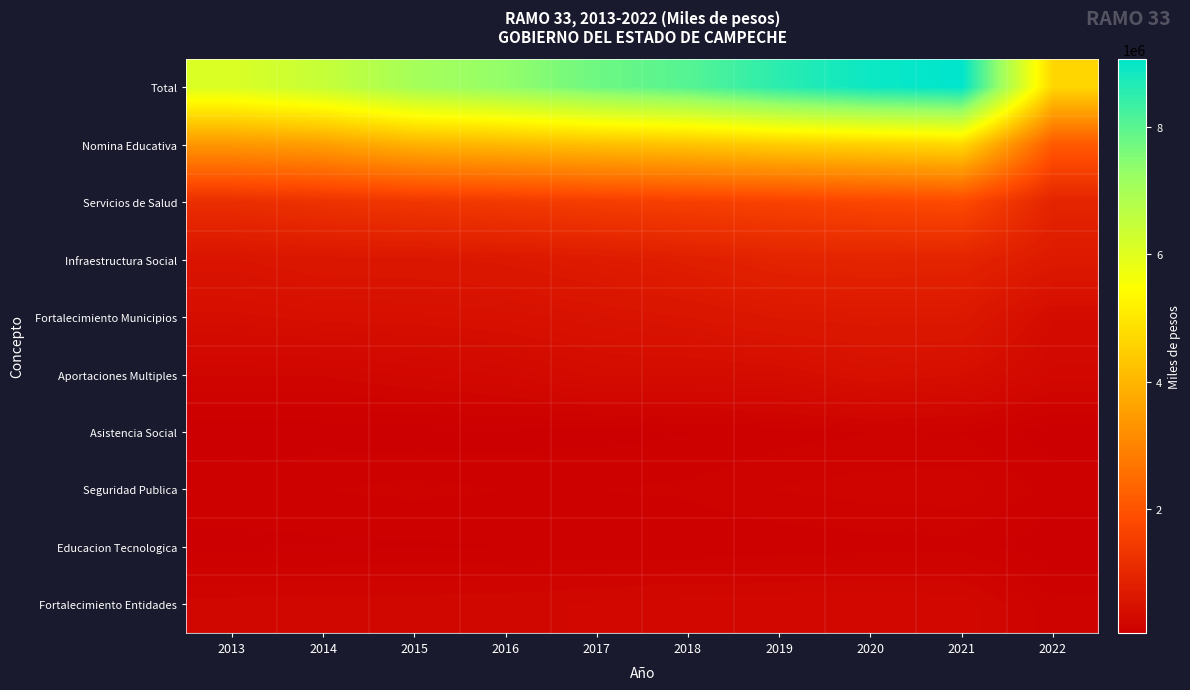

Reading left to right, what are all the values shown in this chart?

Total: 2013=6112209	2014=6459623	2015=7034059	2016=7324461	2017=7754235	2018=8046079	2019=8547439	2020=8910170	2021=9067377	2022=4653954
Nomina Educativa: 2013=3391451	2014=3537600	2015=3933985	2016=4069313	2017=4205385	2018=4288575	2019=4483840	2020=4586765	2021=4719881	2022=2139093
Servicios de Salud: 2013=1150508	2014=1243895	2015=1355593	2016=1426952	2017=1507240	2018=1572138	2019=1622431	2020=1724232	2021=1811486	2022=907832
Infraestructura Social: 2013=548719	2014=603181	2015=610952	2016=640101	2017=710789	2018=785475	2019=903973	2020=923873	2021=911293	2022=683215
Fortalecimiento Municipios: 2013=398379	2014=432746	2015=438673	2016=462144	2017=508306	2018=555476	2019=631798	2020=654334	2021=648440	2022=347913
Aportaciones Multiples: 2013=205553	2014=205970	2015=243722	2016=276784	2017=354238	2018=352629	2019=373156	2020=461652	2021=413938	2022=256739
Asistencia Social: 2013=65581	2014=71889	2015=73146	2016=76454	2017=80260	2018=91988	2019=112476	2020=129231	2021=127680	2022=68344
Seguridad Publica: 2013=119855	2014=130291	2015=140219	2016=130579	2017=130294	2018=136809	2019=167774	2020=182774	2021=188953	2022=117680
Educacion Tecnologica: 2013=82186	2014=86564	2015=89867	2016=94425	2017=96678	2018=100134	2019=103218	2020=113366	2021=116205	2022=59899
Fortalecimiento Entidades: 2013=215558	2014=219376	2015=221048	2016=224163	2017=241305	2018=254843	2019=261249	2020=263175	2021=257181	2022=141583